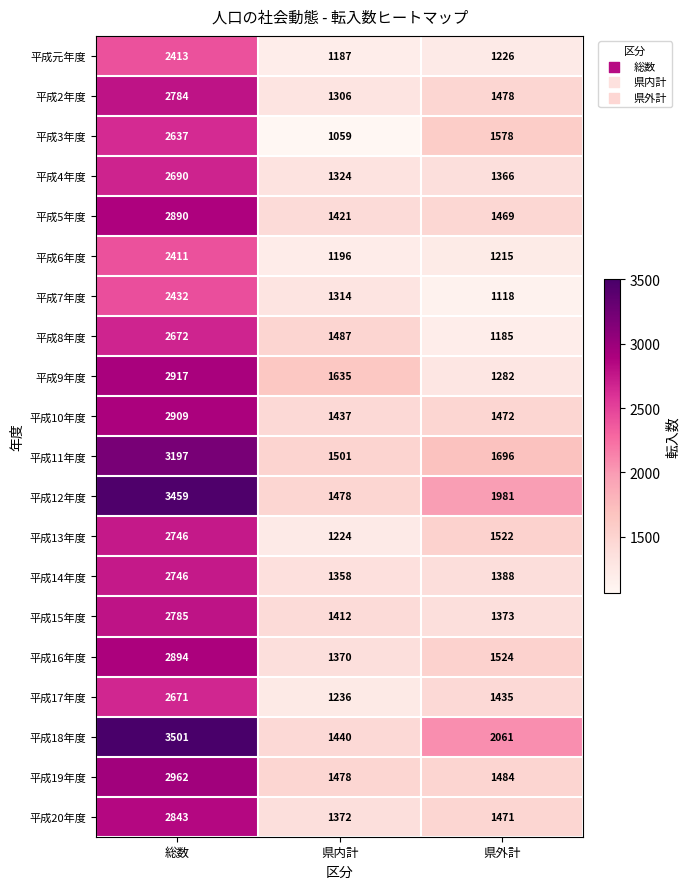

Which series has the largest range (max minus min)?

平成18年度